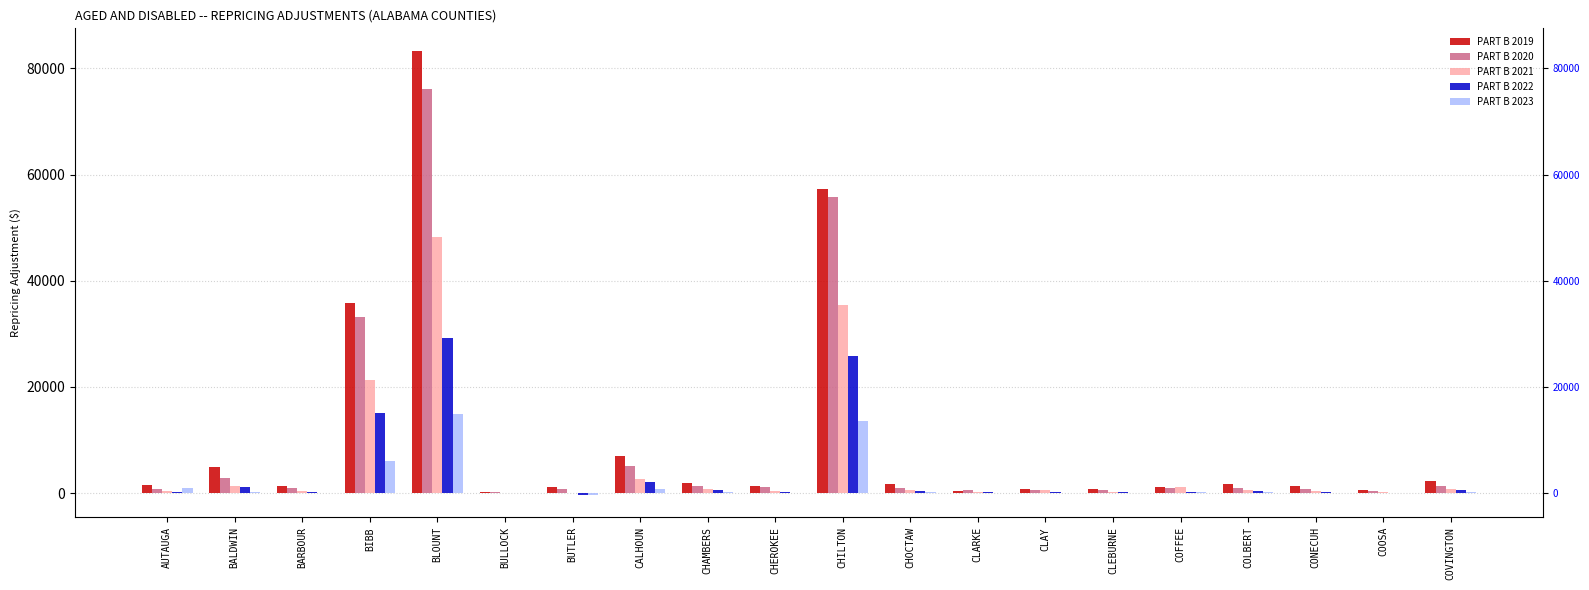

What position from the left is COLBERT?

17